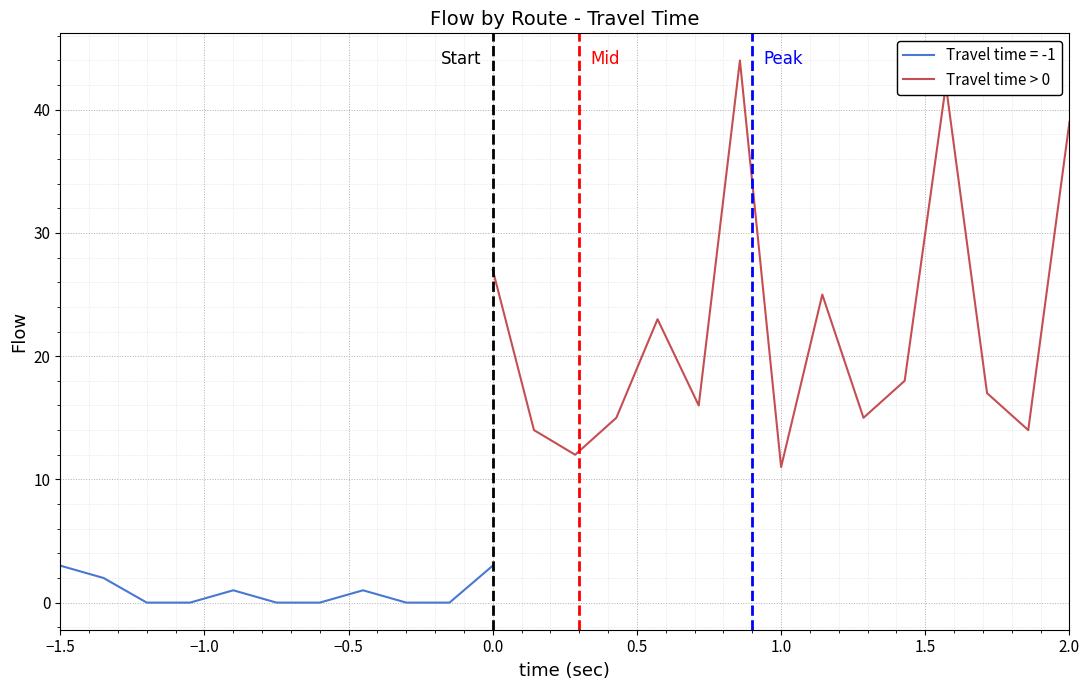

Which category has the lowest value in the Travel time > 0 series?

1.0